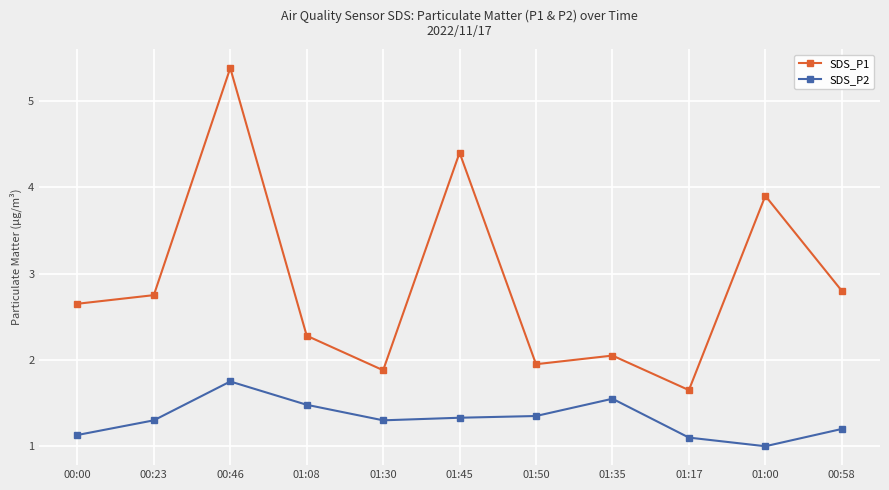

Is the value of SDS_P1 at 01:35 greater than the value of SDS_P2 at 01:17?

Yes